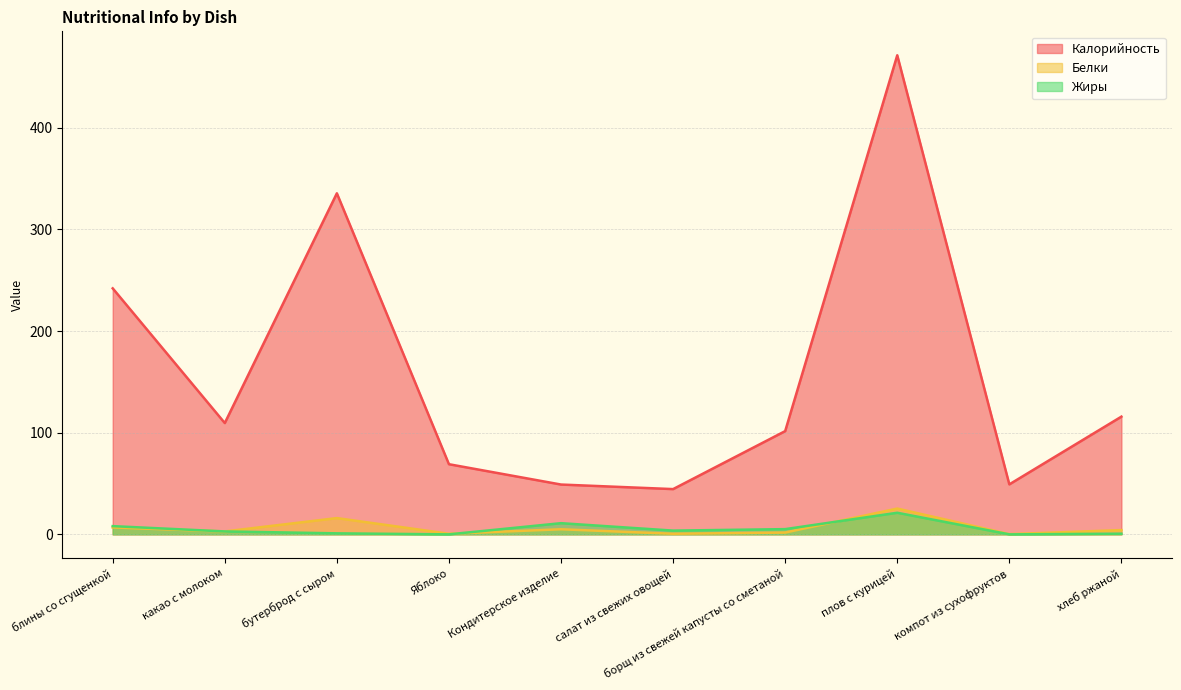

Which series has the largest total across all categories?

Калорийность